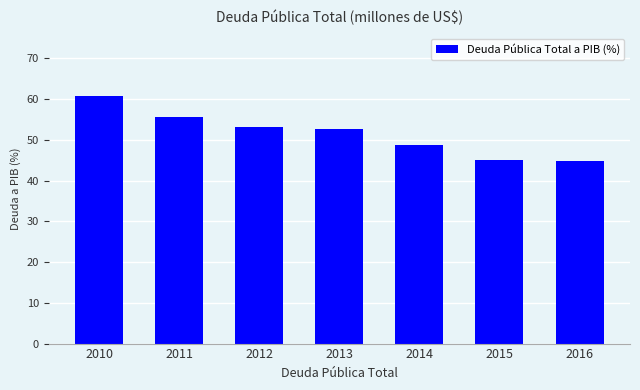

Reading left to right, what are all the values shown in this chart?

2010=60.9	2011=55.6	2012=53.2	2013=52.7	2014=48.8	2015=45.1	2016=44.8